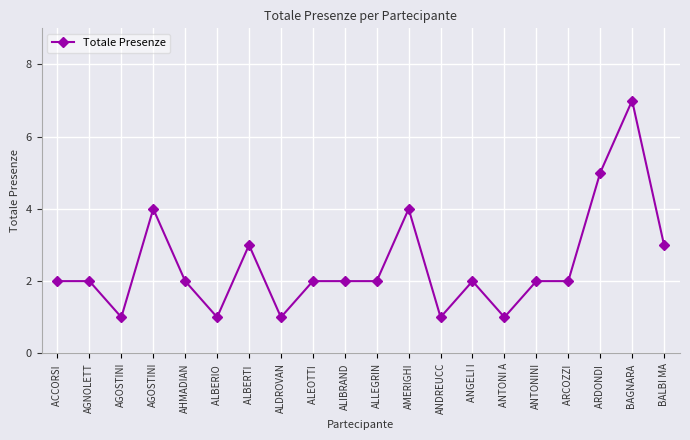

Where is the first local maximum?

AGOSTINI